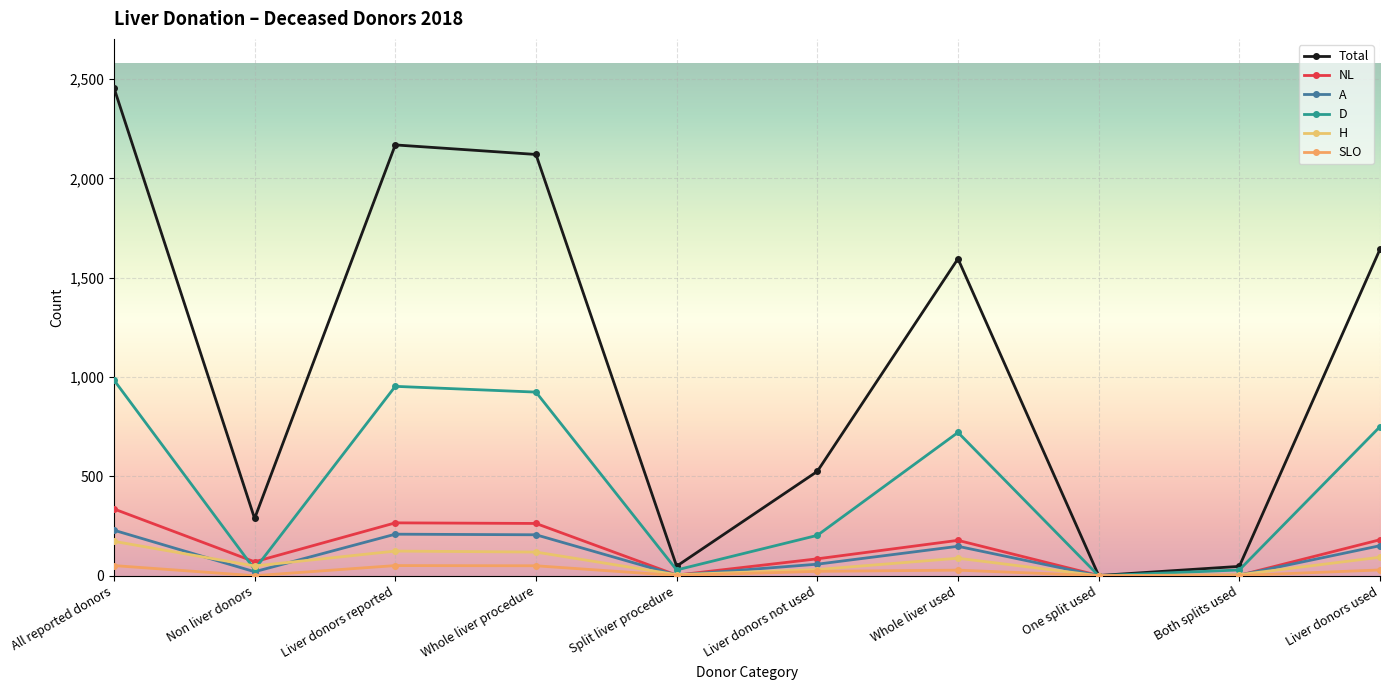

What is the difference between the maximum and minimum values in the Total series?

2455